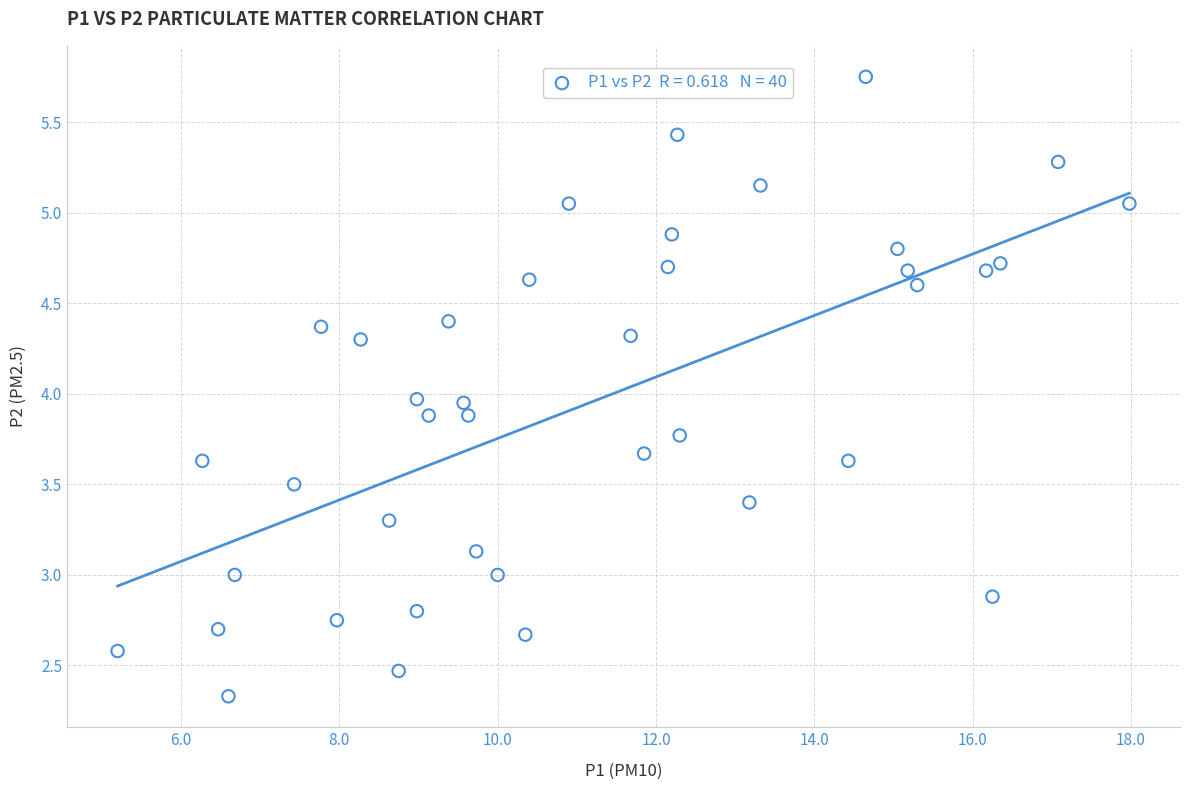

What is the range of Y values (max minus min)?

3.4